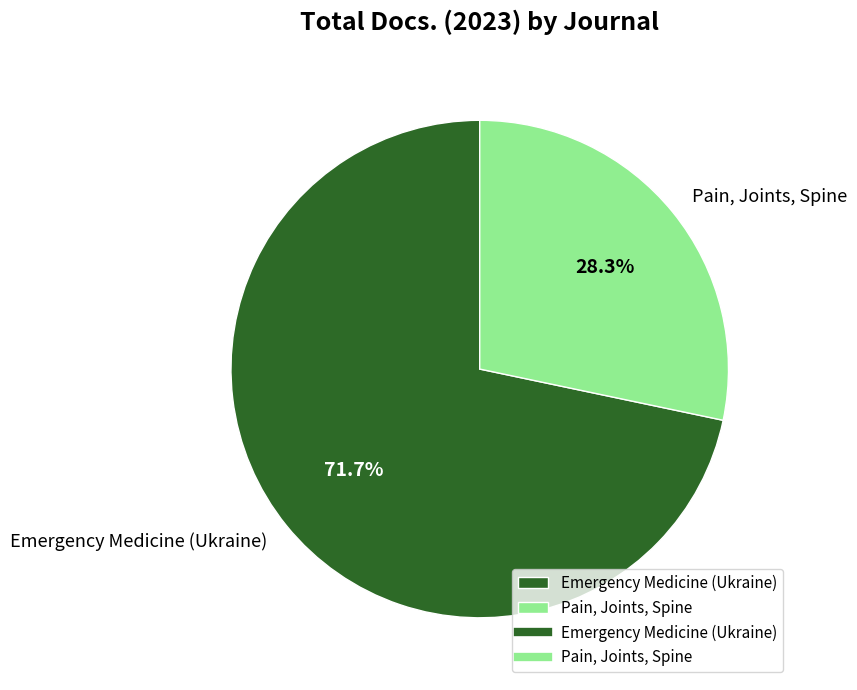

Does Pain, Joints, Spine account for over 50% of the chart?

No